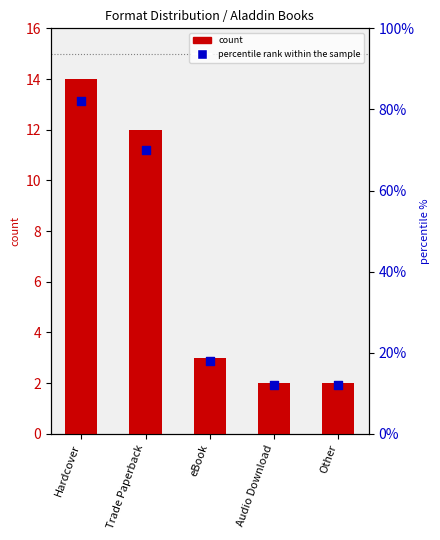

At which category is the sum across all series the highest?

Hardcover